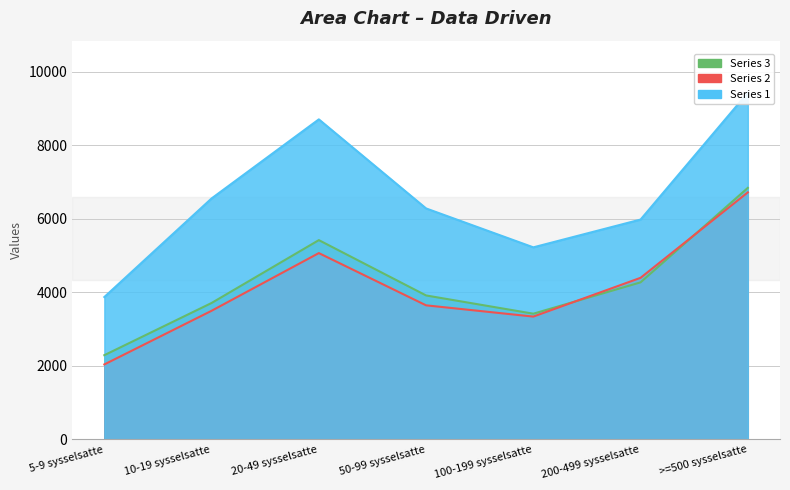

What is the value of the Series 1 (Totalt FoU-personale) point at the 1st from the left?

3872.3